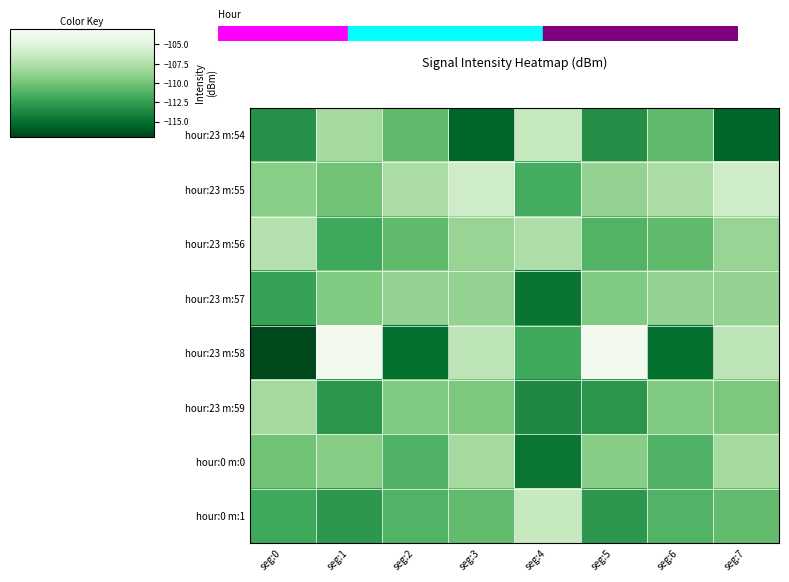

What is the greatest value displayed?

-103.5